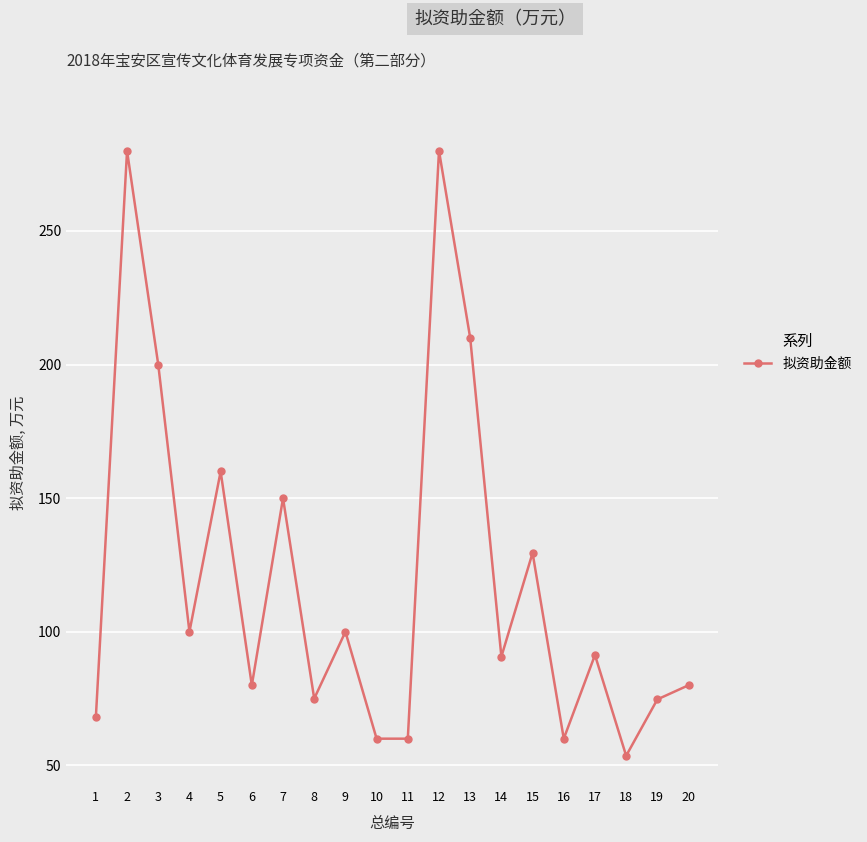

What is the value of the 20th point from the left?

80.0